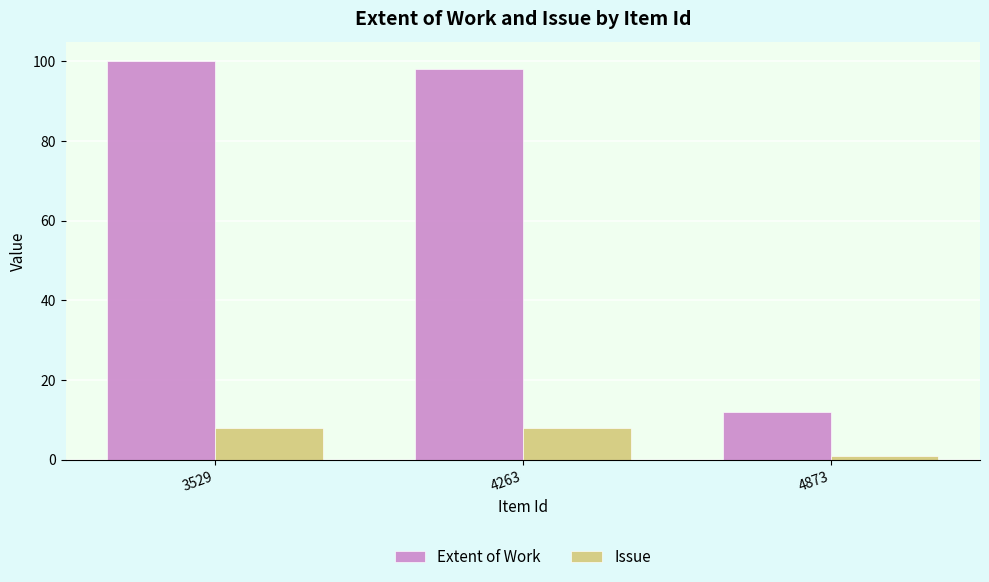

Rank the series by their average value, from lowest to highest.

Issue, Extent of Work